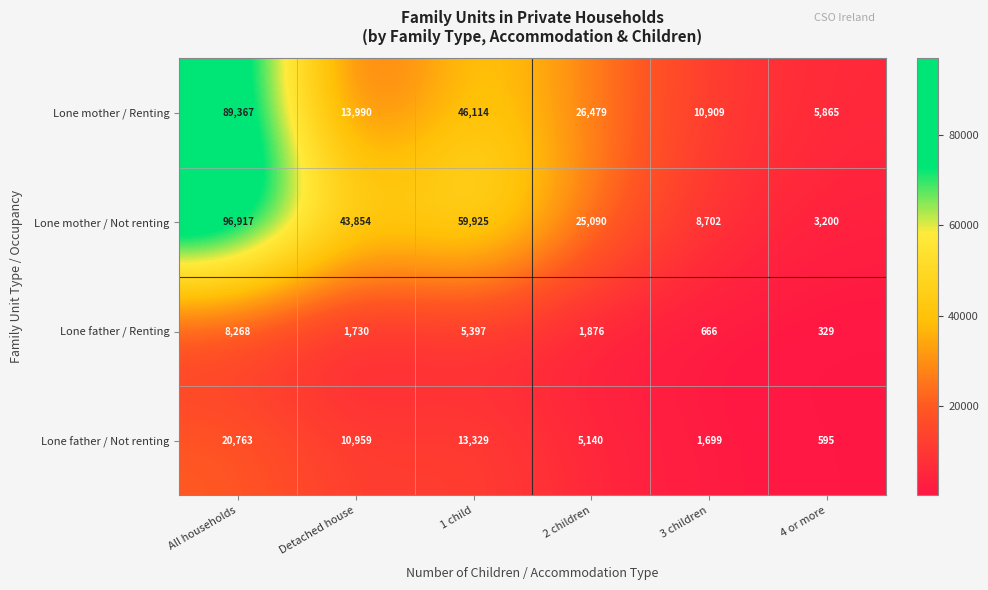

Is the value of Lone mother / Renting at Detached house greater than the value of Lone father / Not renting at Detached house?

Yes